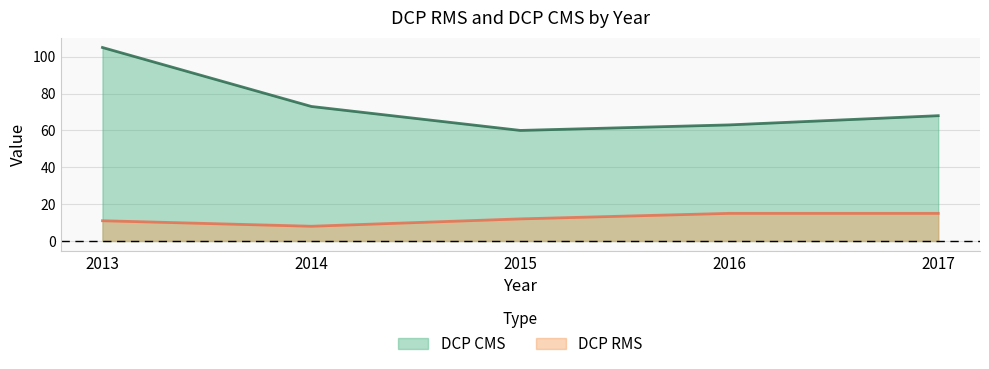

At which label does DCP RMS reach its minimum?

2014